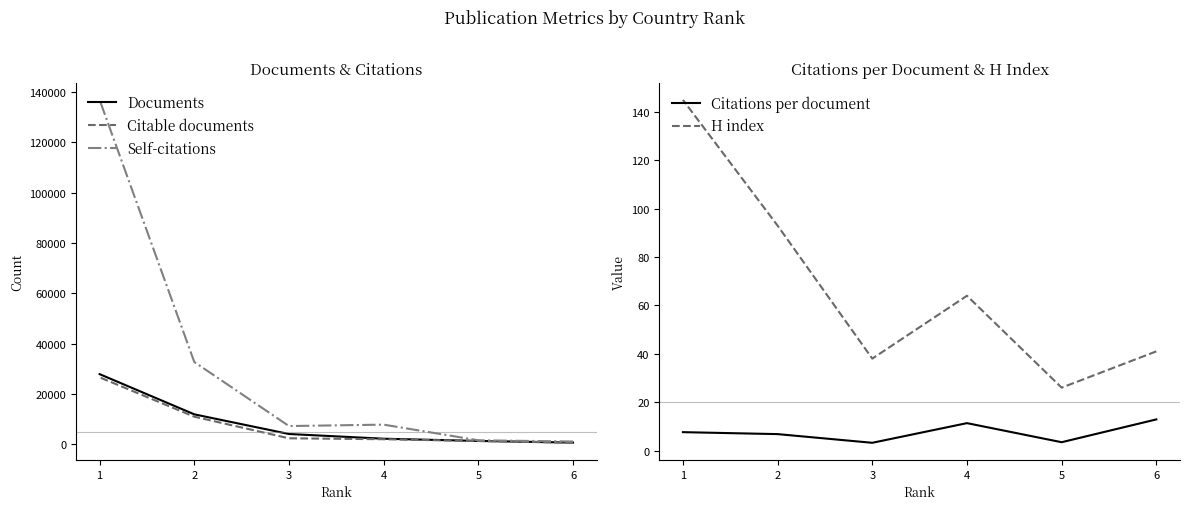

What is the lowest value of the Citable documents series?

554.0